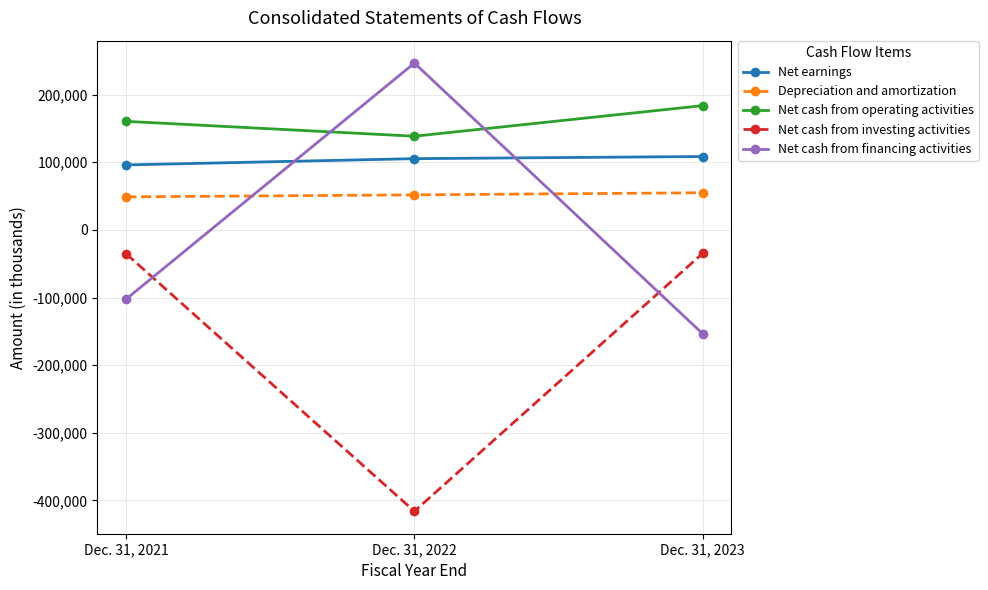

Rank the series by their maximum value, from lowest to highest.

Net cash from investing activities, Depreciation and amortization, Net earnings, Net cash from operating activities, Net cash from financing activities